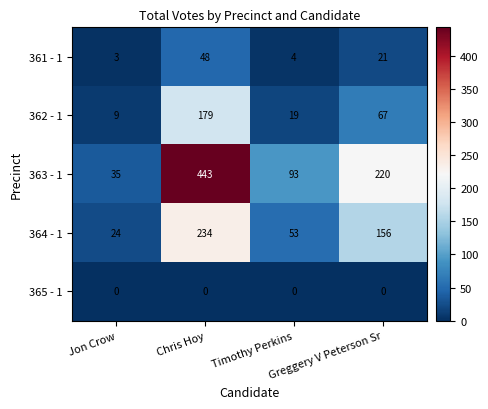

List the series in order of their peak value, highest first.

363 - 1, 364 - 1, 362 - 1, 361 - 1, 365 - 1